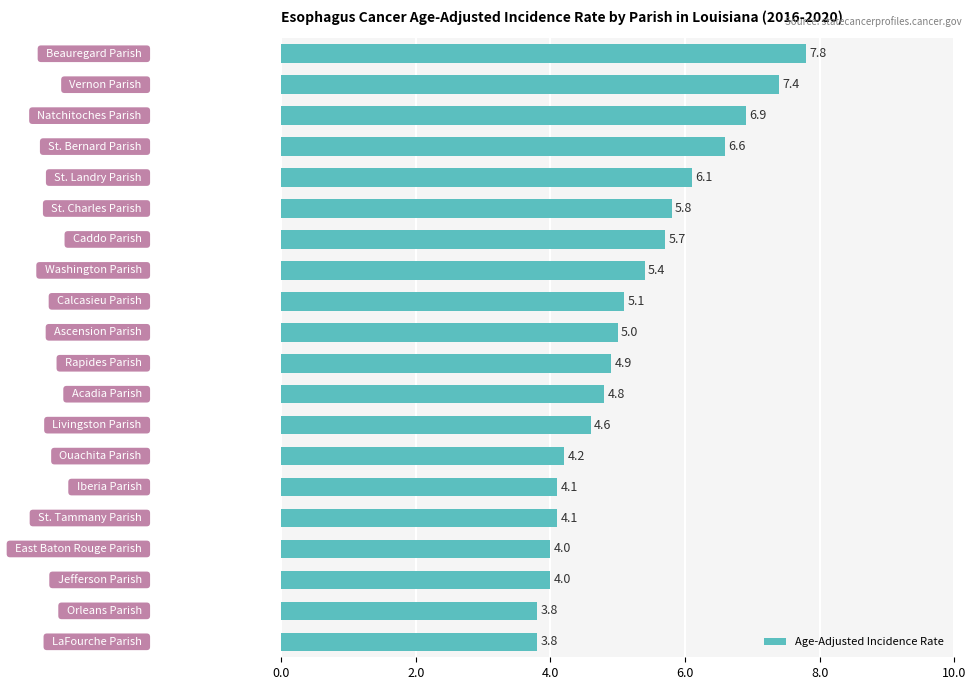

Does the chart contain stacked bars?

No